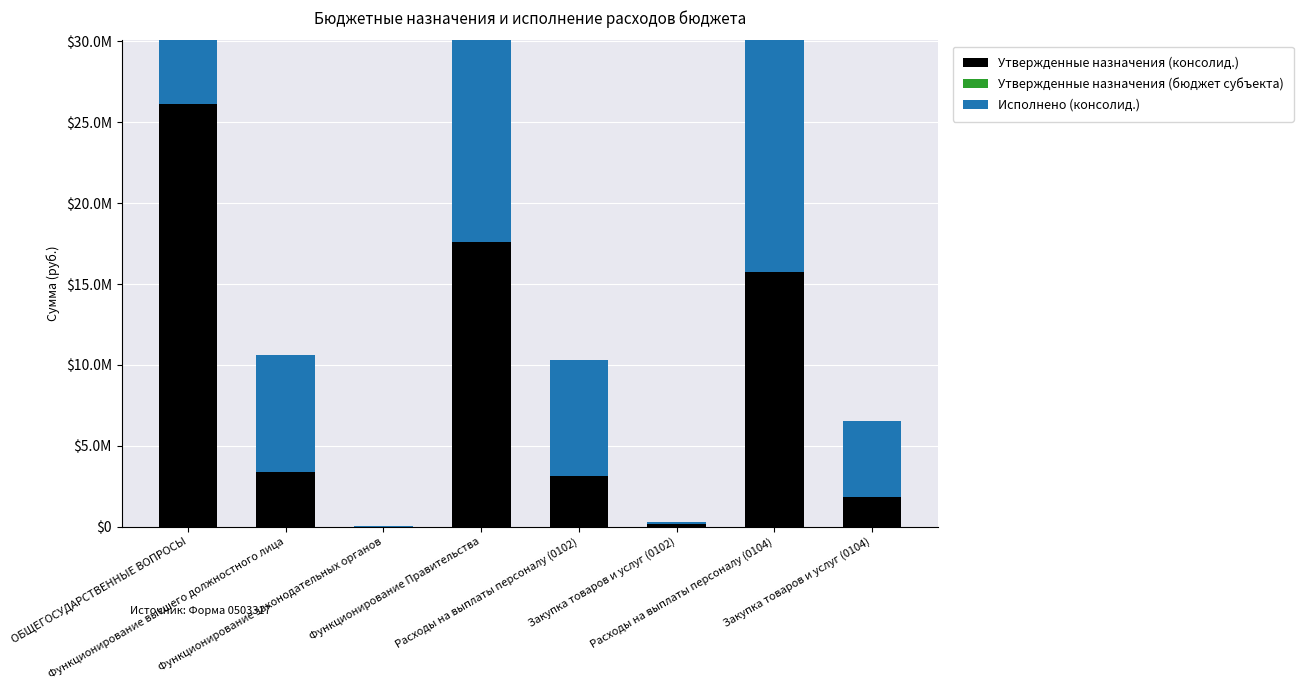

At which label does Утвержденные назначения (консолид.) first exceed 10617169?

ОБЩЕГОСУДАРСТВЕННЫЕ ВОПРОСЫ